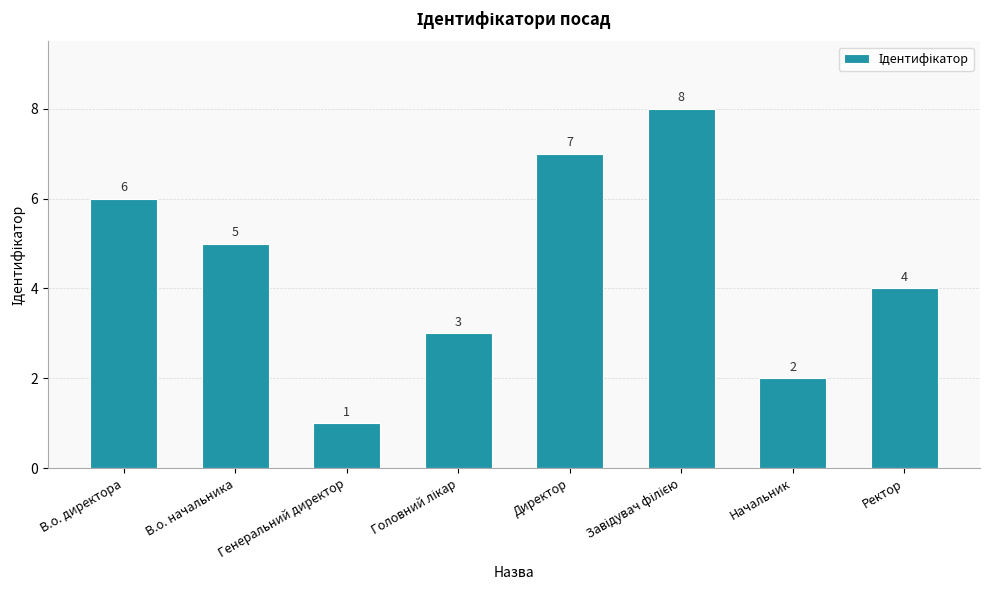

Where is the data nearest to the value 4?

Ректор